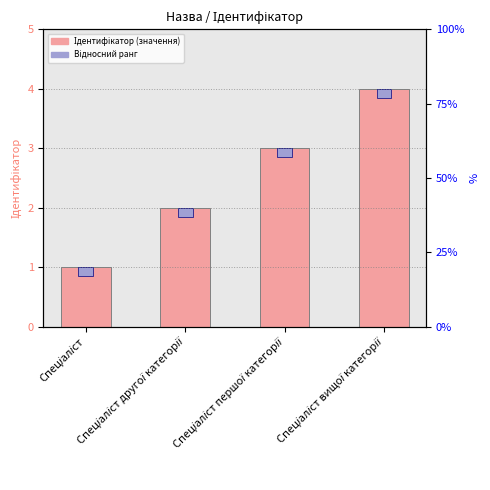

Reading left to right, extract all data points from this chart.

1	2	3	4